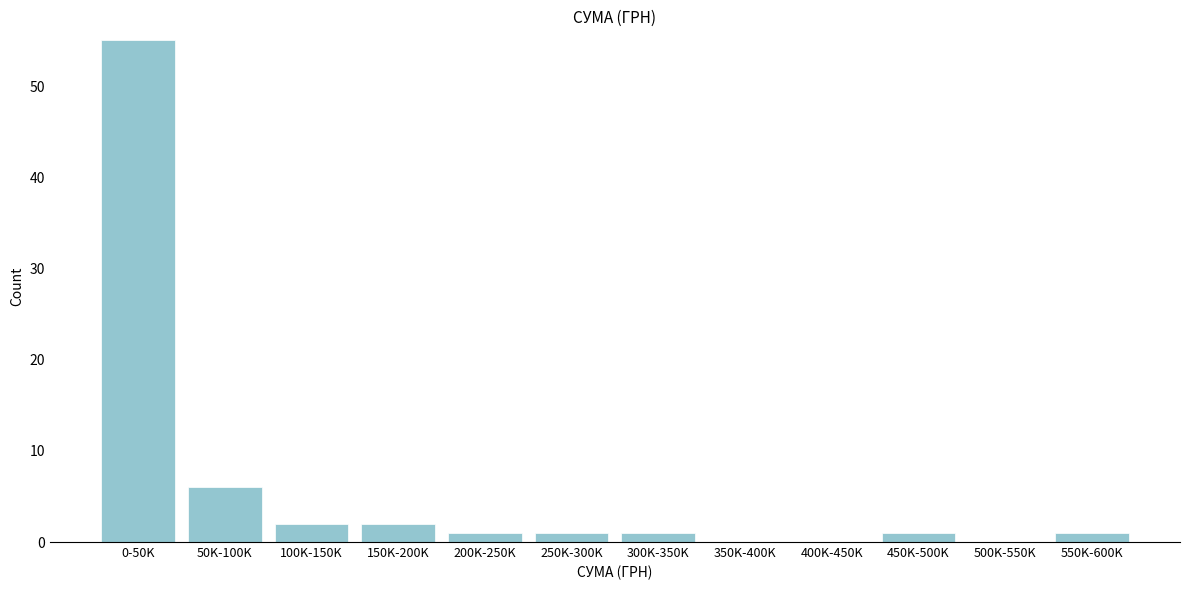

Reading left to right, what are all the values shown in this chart?

0-50K=55	50K-100K=6	100K-150K=2	150K-200K=2	200K-250K=1	250K-300K=1	300K-350K=1	350K-400K=0	400K-450K=0	450K-500K=1	500K-550K=0	550K-600K=1